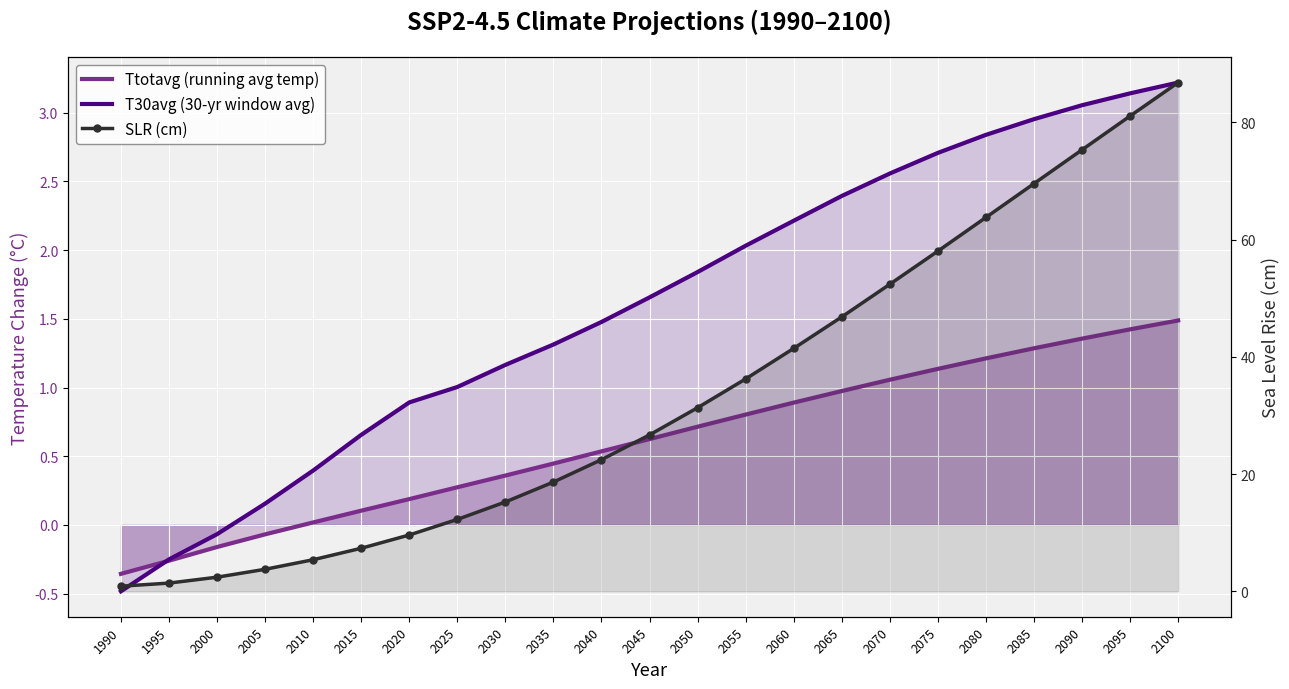

What is the difference between the second highest and second lowest values in the T30avg (30-yr window avg) series?

3.4